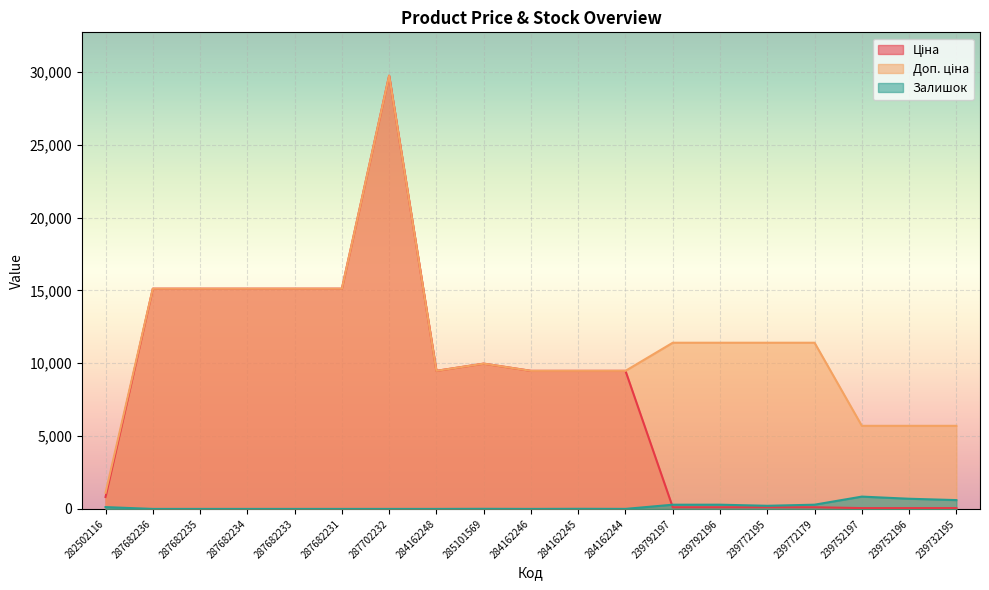

Which series has the largest range (max minus min)?

Ціна